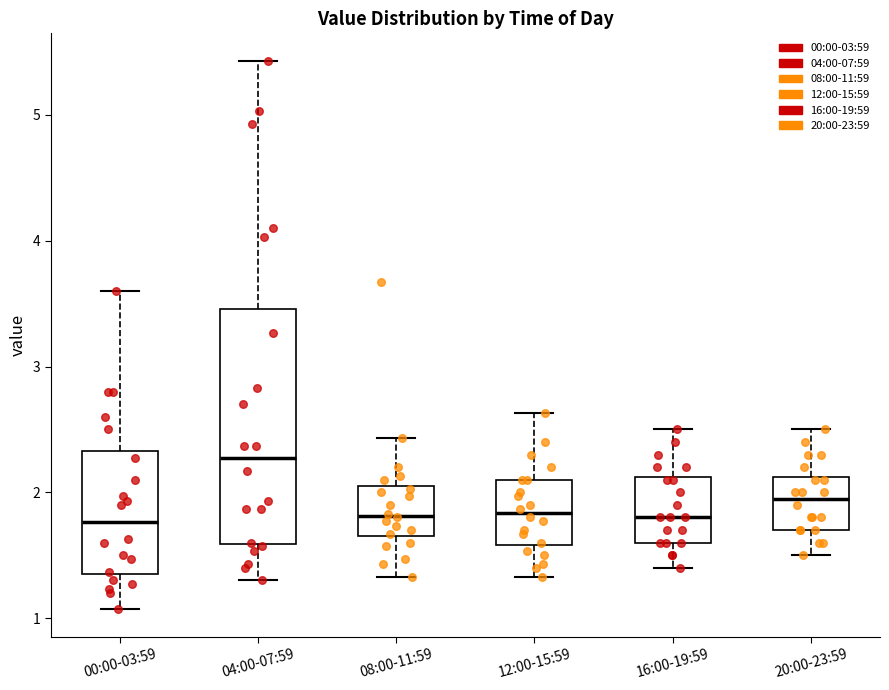

Comparing the boxes themselves (not the whiskers), which one is the tallest?

04:00-07:59